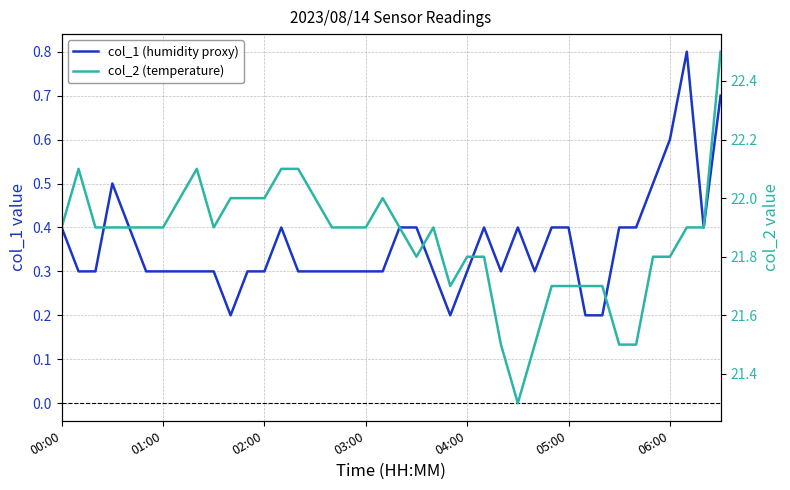

Reading left to right, what are all the values shown in this chart?

col_1 (humidity proxy): 0.4	0.3	0.3	0.5	0.4	0.3	0.3	0.3	0.3	0.3	0.2	0.3	0.3	0.4	0.3	0.3	0.3	0.3	0.3	0.3	0.4	0.4	0.3	0.2	0.3	0.4	0.3	0.4	0.3	0.4	0.4	0.2	0.2	0.4	0.4	0.5	0.6	0.8	0.4	0.7
col_2 (temperature): 21.9	22.1	21.9	21.9	21.9	21.9	21.9	22.0	22.1	21.9	22.0	22.0	22.0	22.1	22.1	22.0	21.9	21.9	21.9	22.0	21.9	21.8	21.9	21.7	21.8	21.8	21.5	21.3	21.5	21.7	21.7	21.7	21.7	21.5	21.5	21.8	21.8	21.9	21.9	22.5